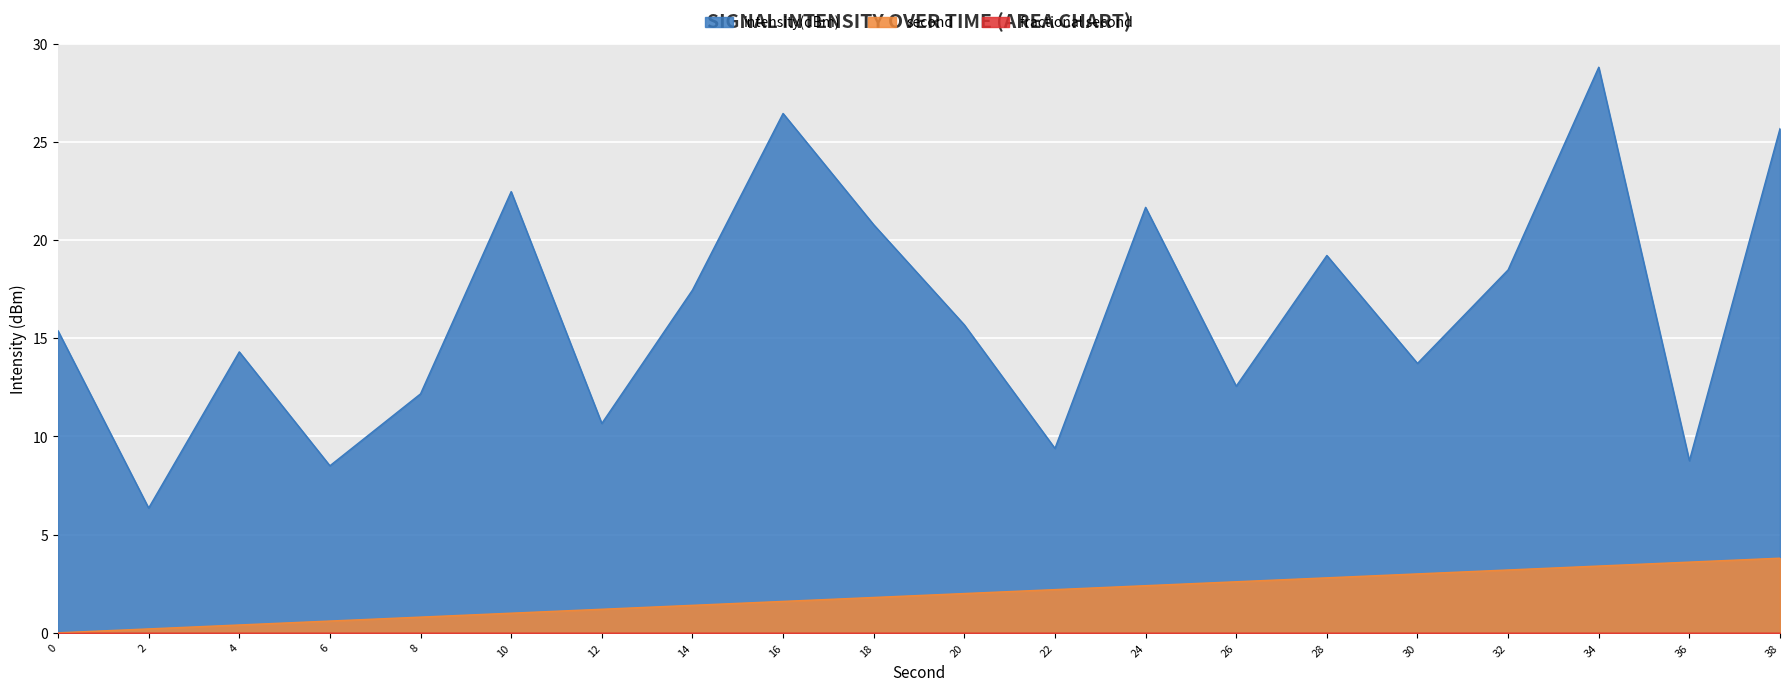

Which series has the largest total across all categories?

intensity(dBm)